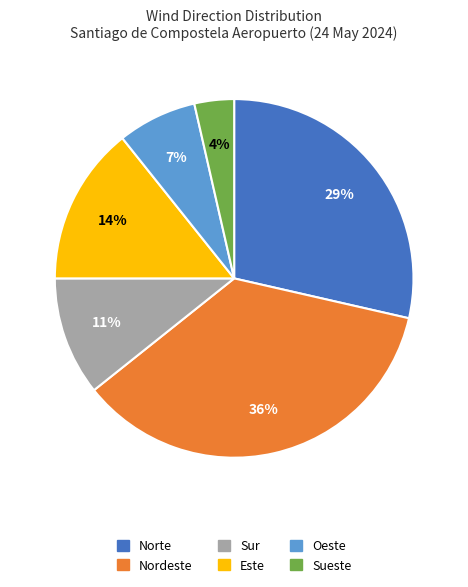

Between Sur and Este, which is larger?

Este